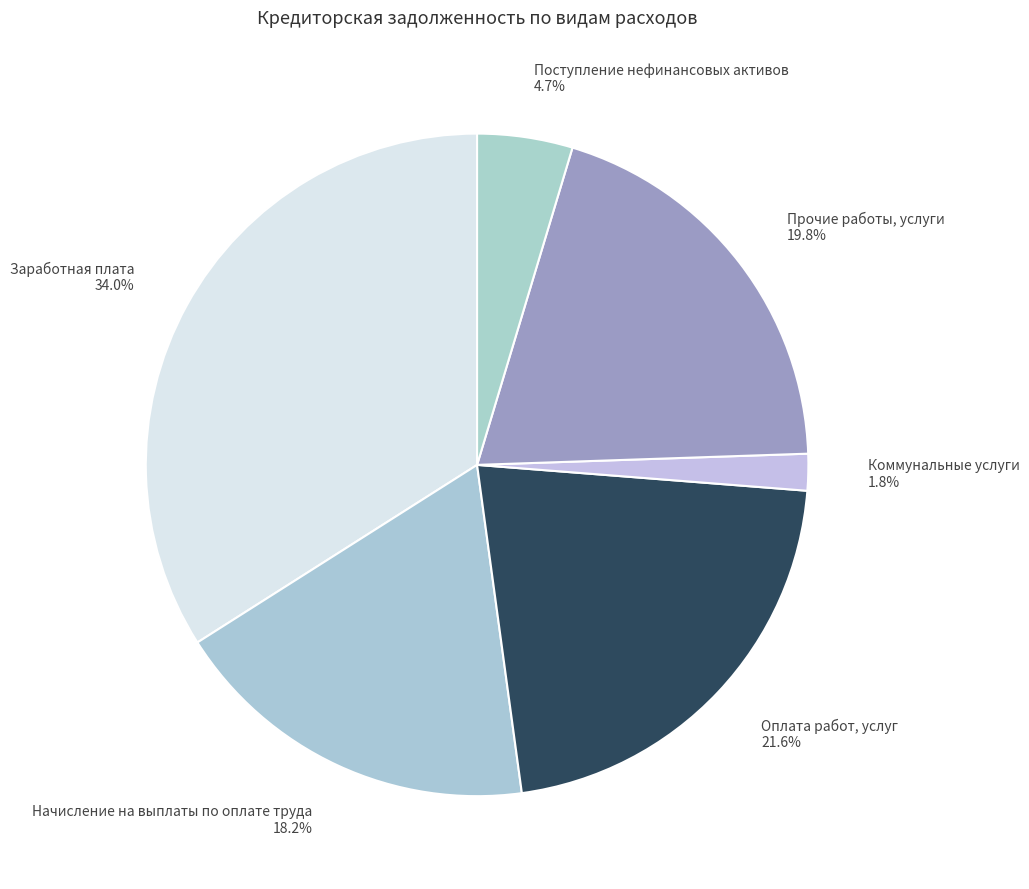

How many slices are in this pie chart?

6